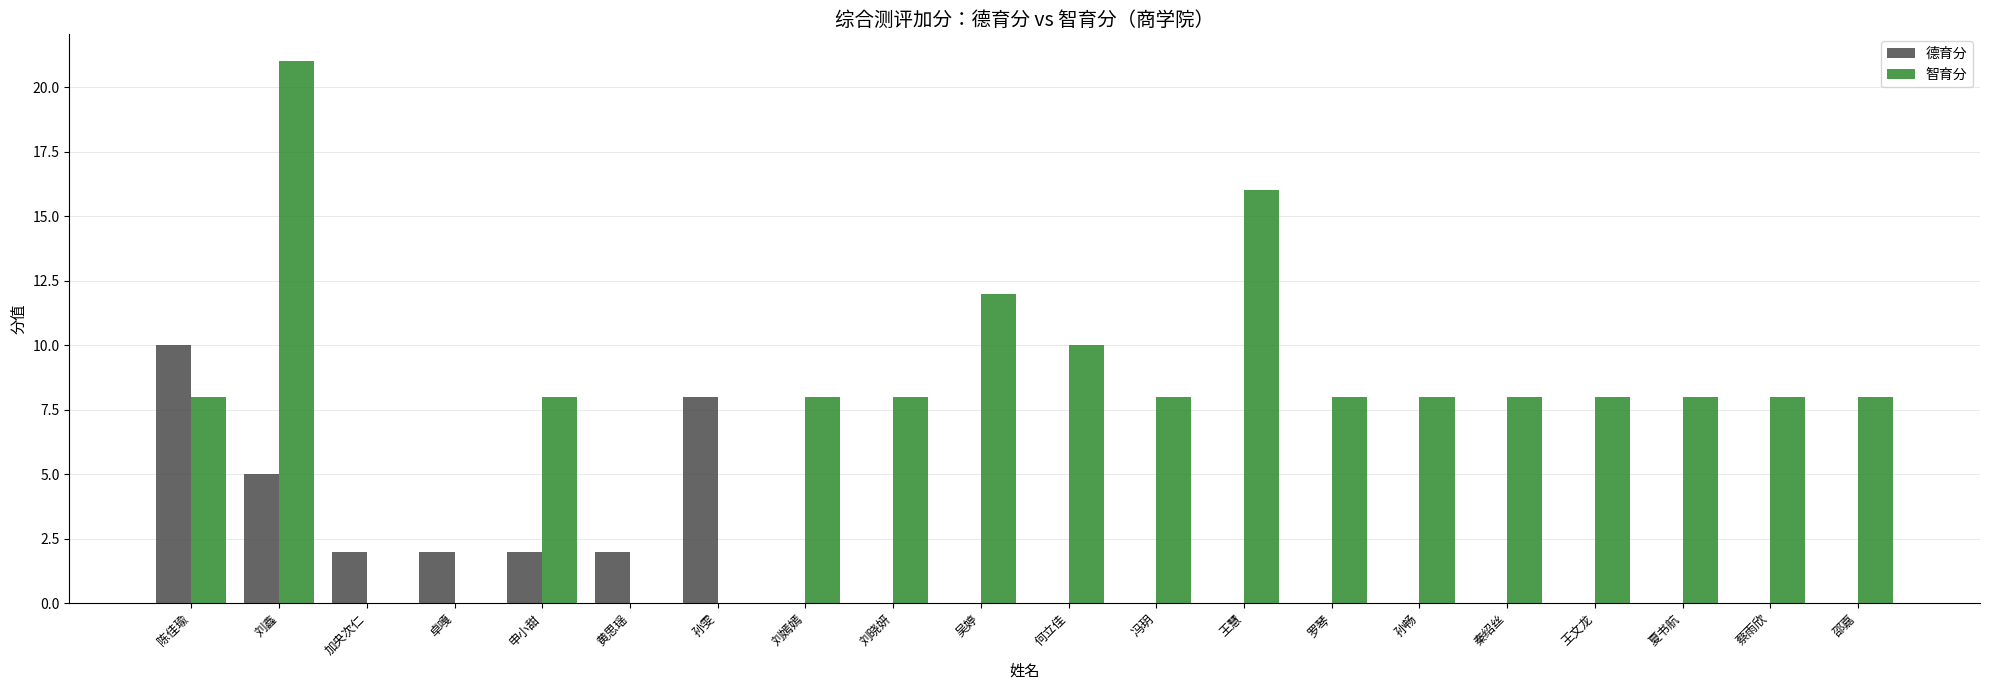

How many groups of bars are there?

20